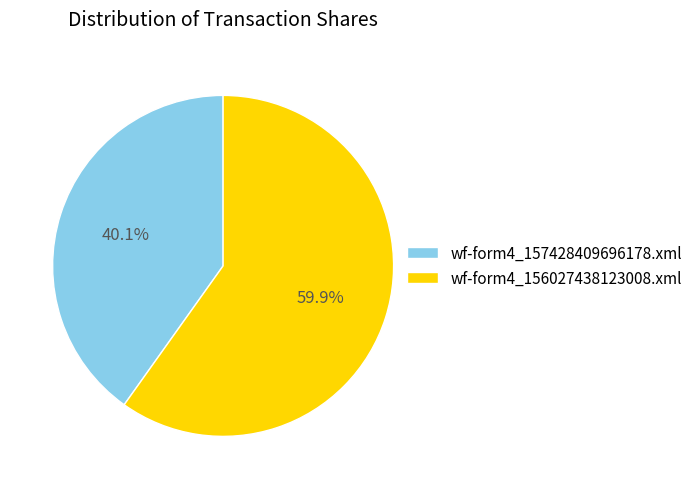

To the nearest percent, what is the difference between the largest and smallest slice percentages?

20%